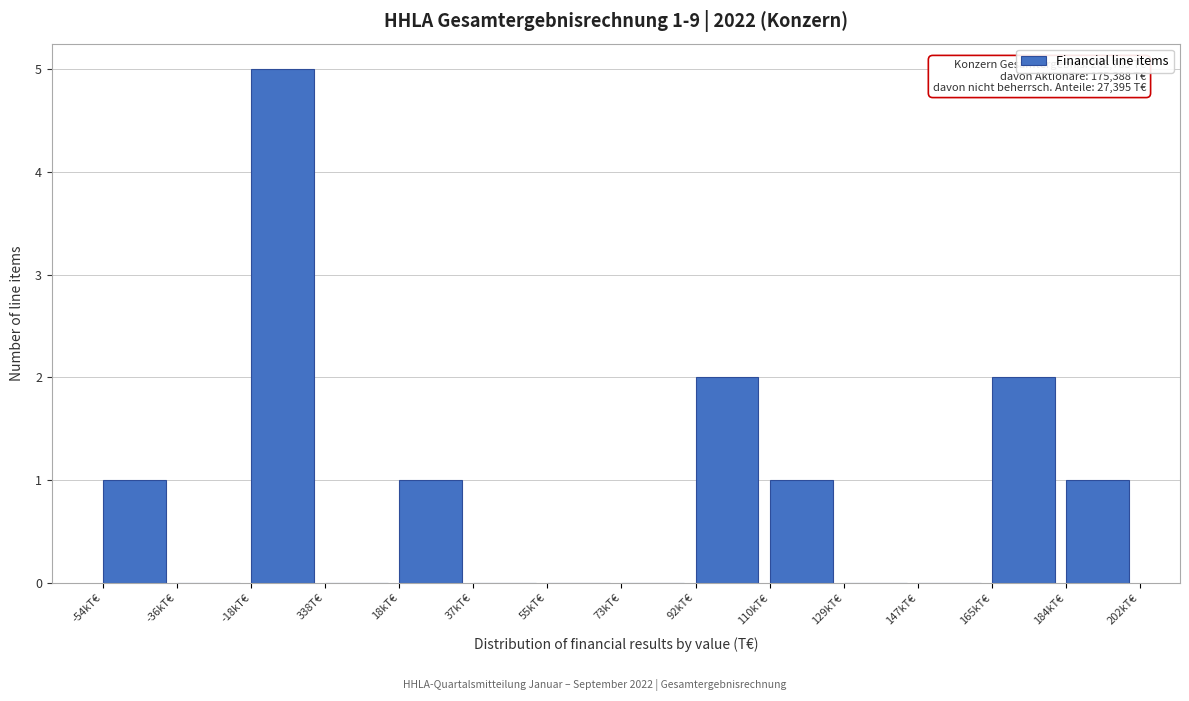

Reading left to right, transcribe all the data shown in this chart.

-54kT€=1	-36kT€=0	-18kT€=5	338T€=0	18kT€=1	37kT€=0	55kT€=0	73kT€=0	92kT€=2	110kT€=1	129kT€=0	147kT€=0	165kT€=2	184kT€=1